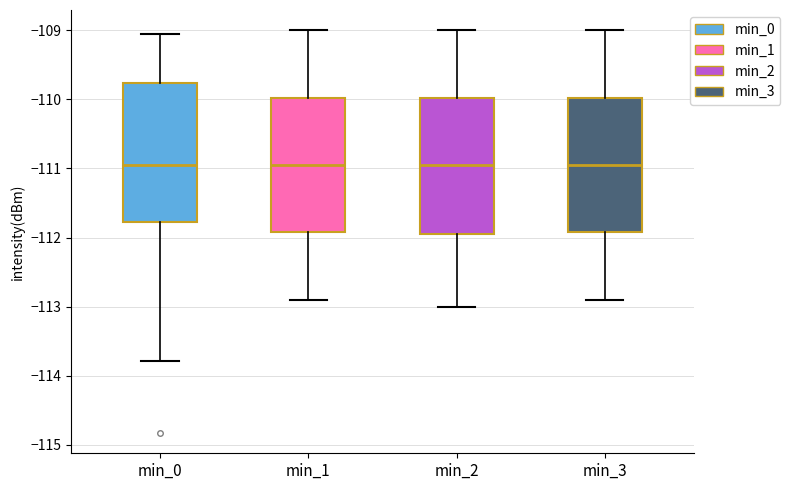

Reading left to right, transcribe this box plot: for each box, give where its median line is, the range the box spans, and where its two whiskers end, as read against the y-axis. The values are not printed on the chart, so give them approximately, as read against the axis.

min_0: median -110.9, box -111.8 to -109.8, whiskers -113.8 to -109.0
min_1: median -110.9, box -111.9 to -110.0, whiskers -112.9 to -109.0
min_2: median -110.9, box -111.9 to -110.0, whiskers -113.0 to -109.0
min_3: median -110.9, box -111.9 to -110.0, whiskers -112.9 to -109.0